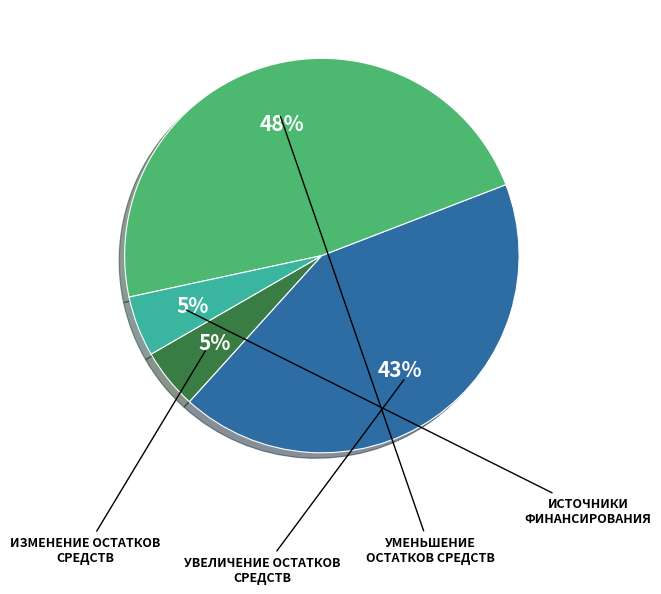

How many slices are in this pie chart?

4